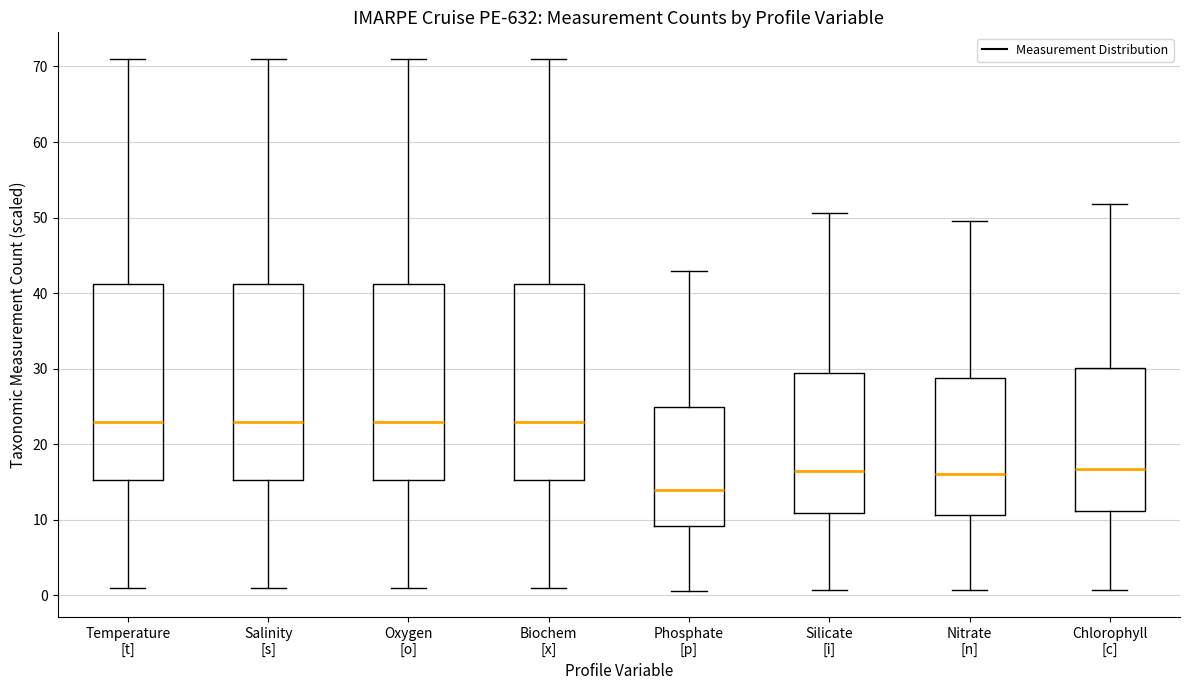

Reading left to right, transcribe this box plot: for each box, give where its median line is, the range the box spans, and where its two whiskers end, as read against the y-axis. The values are not printed on the chart, so give them approximately, as read against the axis.

Temperature [t]: median 23, box 15 to 41, whiskers 1 to 71
Salinity [s]: median 23, box 15 to 41, whiskers 1 to 71
Oxygen [o]: median 23, box 15 to 41, whiskers 1 to 71
Biochem [x]: median 23, box 15 to 41, whiskers 1 to 71
Phosphate [p]: median 14, box 9 to 25, whiskers 1 to 43
Silicate [i]: median 16, box 11 to 29, whiskers 1 to 51
Nitrate [n]: median 16, box 11 to 29, whiskers 1 to 50
Chlorophyll [c]: median 17, box 11 to 30, whiskers 1 to 52